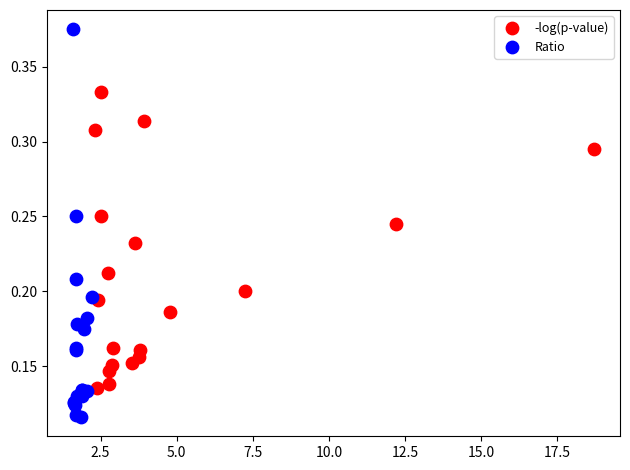

Which series contains the lowest Y value?

Ratio